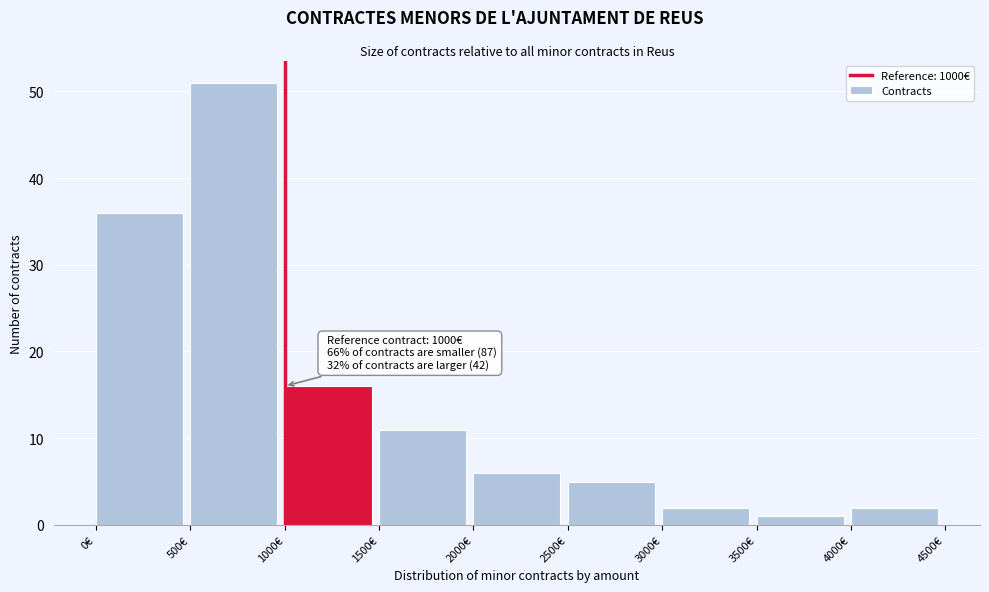

Over which range of the x-axis is the bar tallest?

500 to 1000